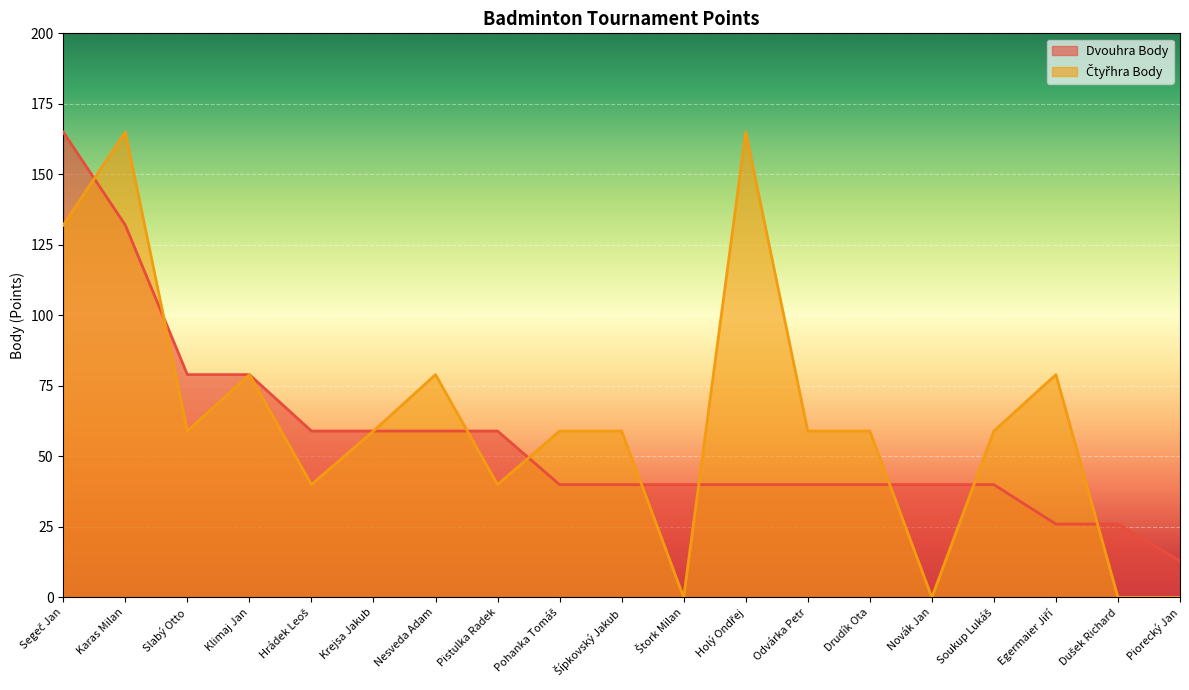

Reading left to right, extract all data points from this chart.

Dvouhra Body: 165	132	79	79	59	59	59	59	40	40	40	40	40	40	40	40	26	26	13
Čtyřhra Body: 132	165	59	79	40	59	79	40	59	59	0	165	59	59	0	59	79	0	0